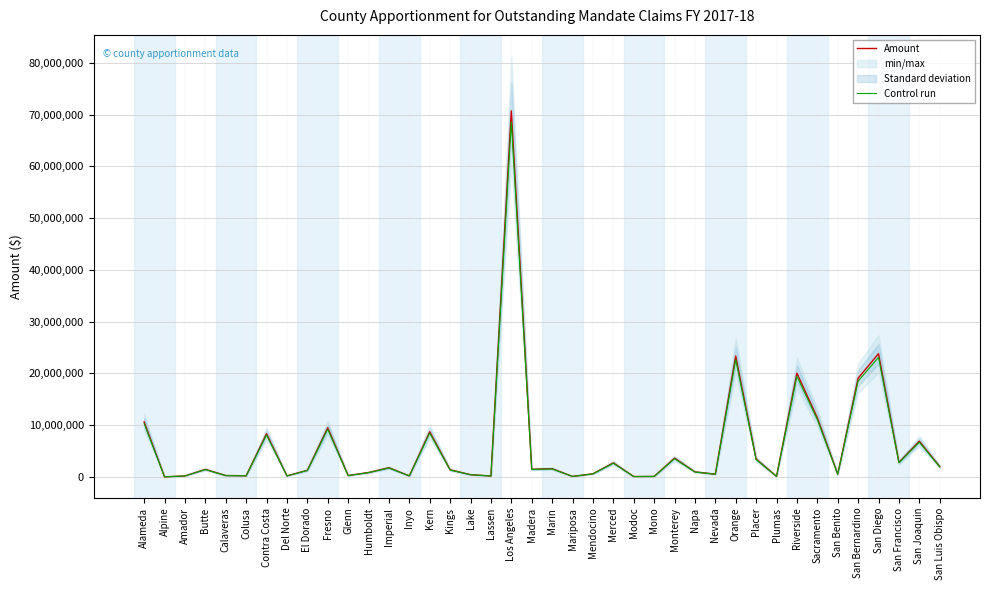

At which label does Control run reach its peak?

Los Angeles